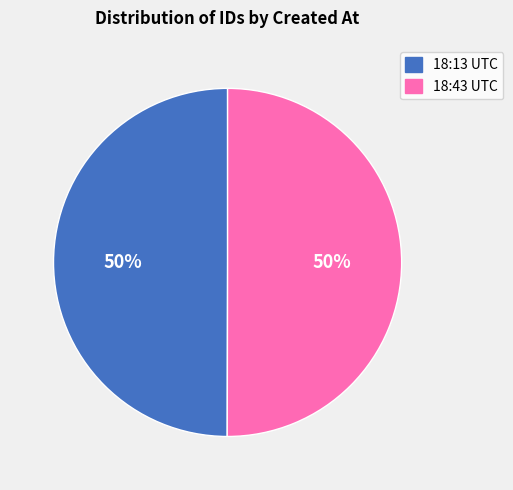

How many segments does this pie chart have?

2